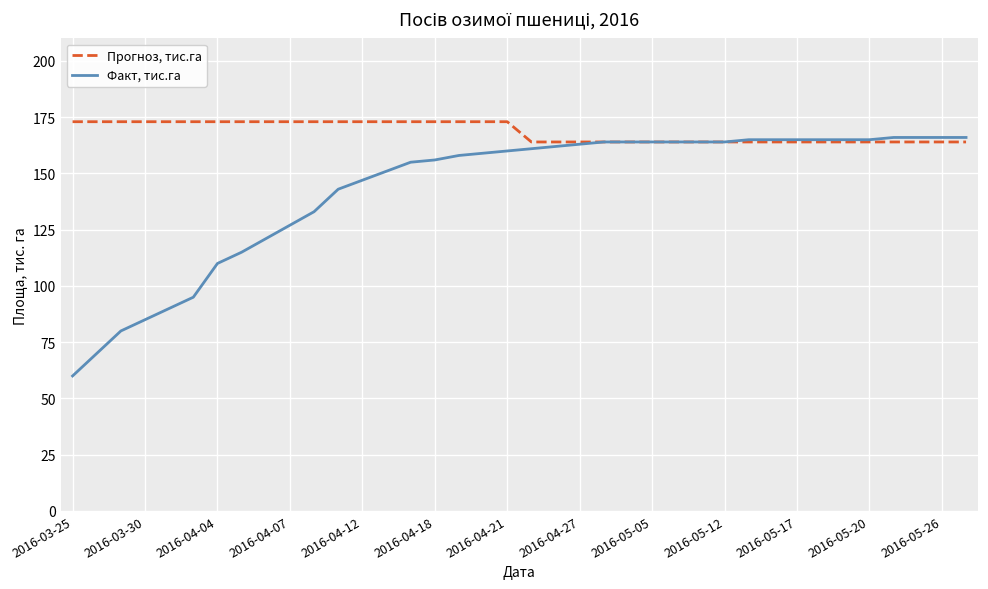

What is the greatest value displayed?

173